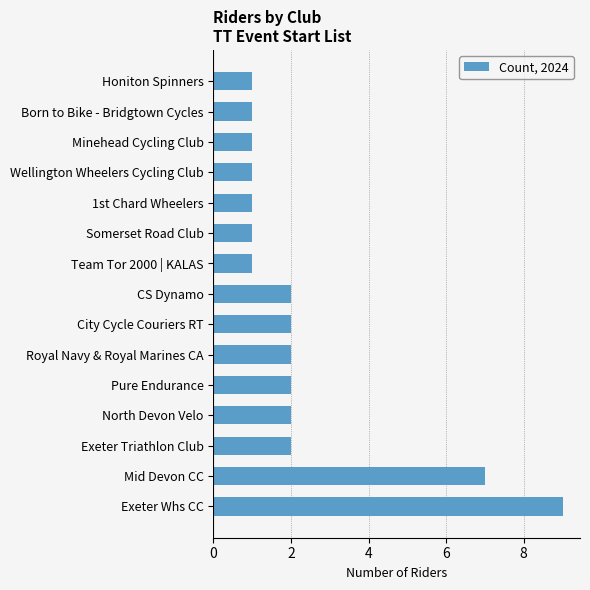

Which category has the highest value across all series?

Exeter Whs CC